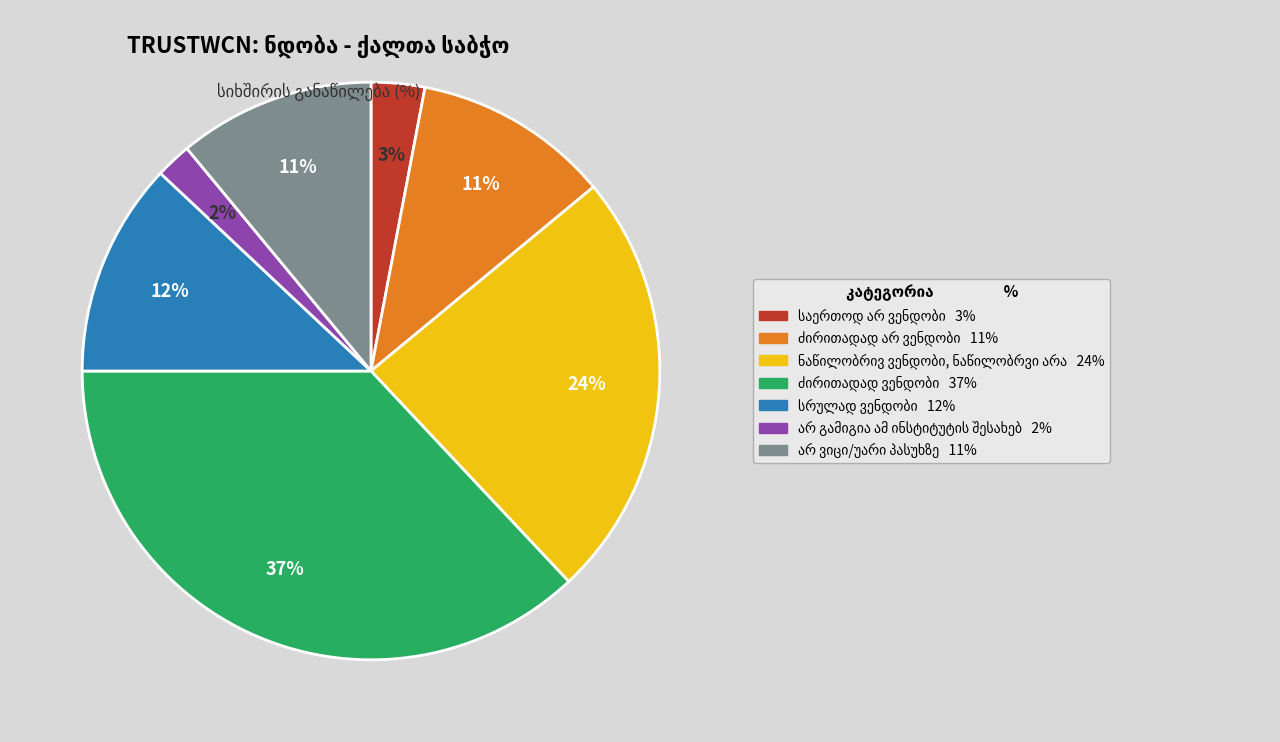

To the nearest percent, what is the average slice percentage?

14%